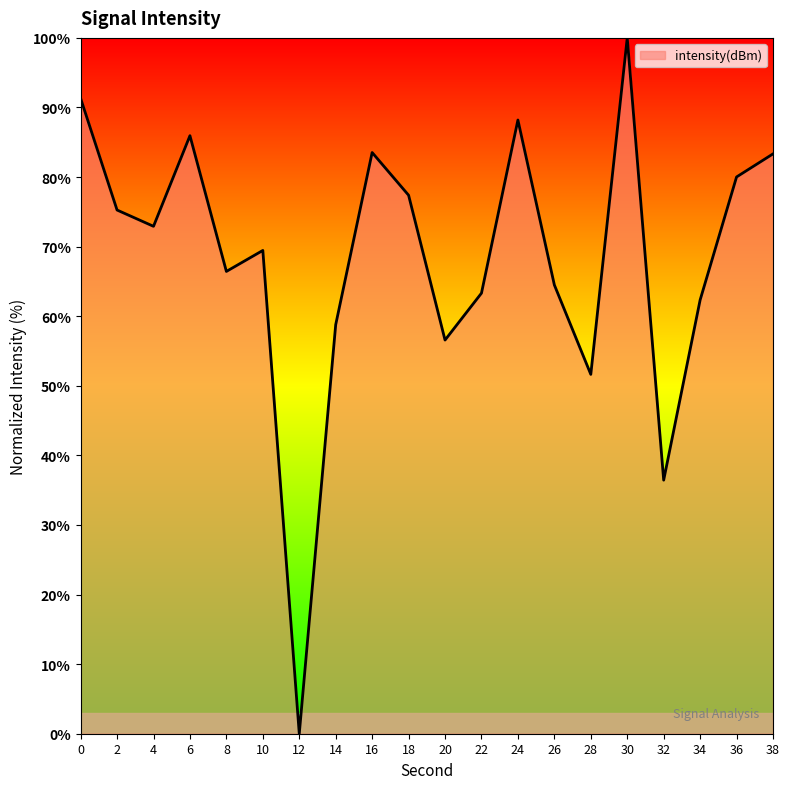

Does the chart have visible grid lines?

No